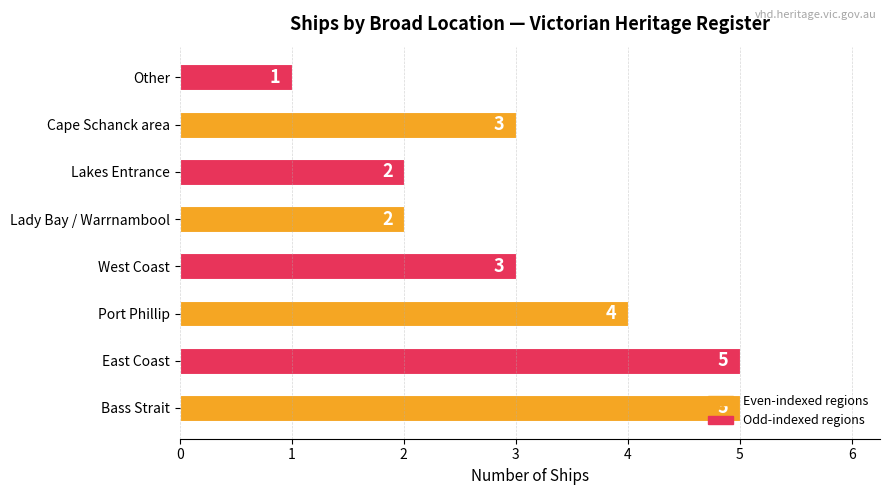

What is the approximate value at West Coast?

3